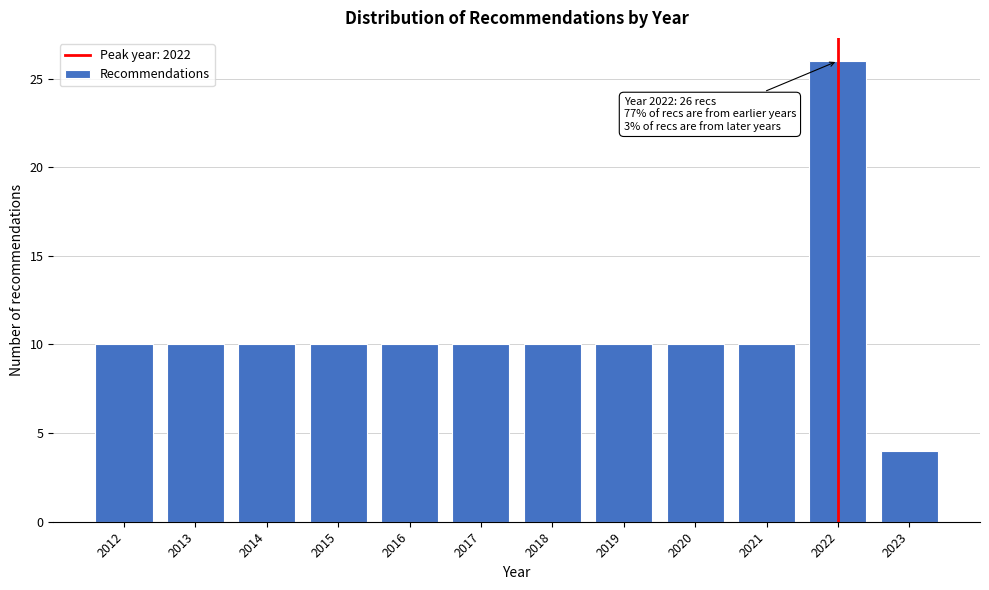

Reading right to left, what are all the values shown in this chart?

2023=4	2022=26	2021=10	2020=10	2019=10	2018=10	2017=10	2016=10	2015=10	2014=10	2013=10	2012=10